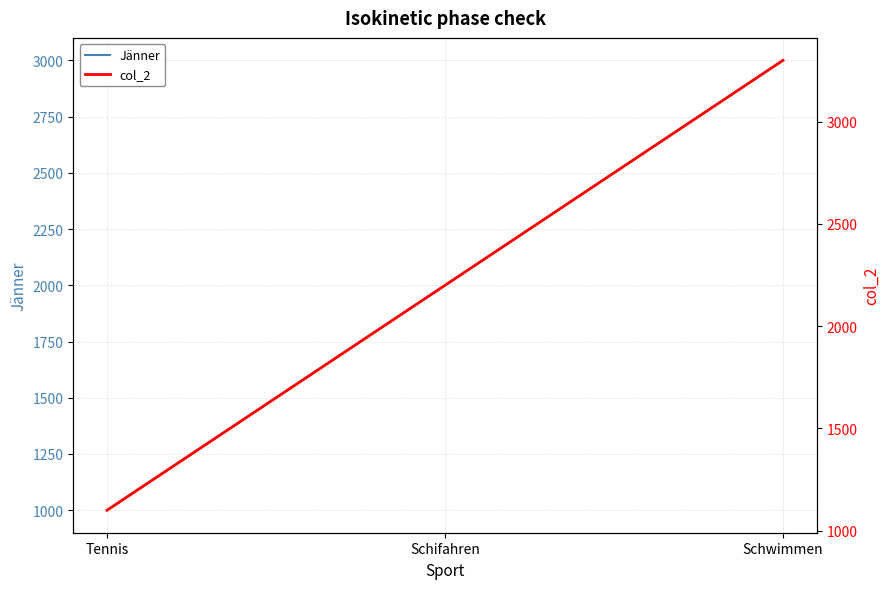

Reading right to left, extract all data points from this chart.

Jänner: Schwimmen=3000	Schifahren=2000	Tennis=1000
col_2: Schwimmen=3300	Schifahren=2200	Tennis=1100